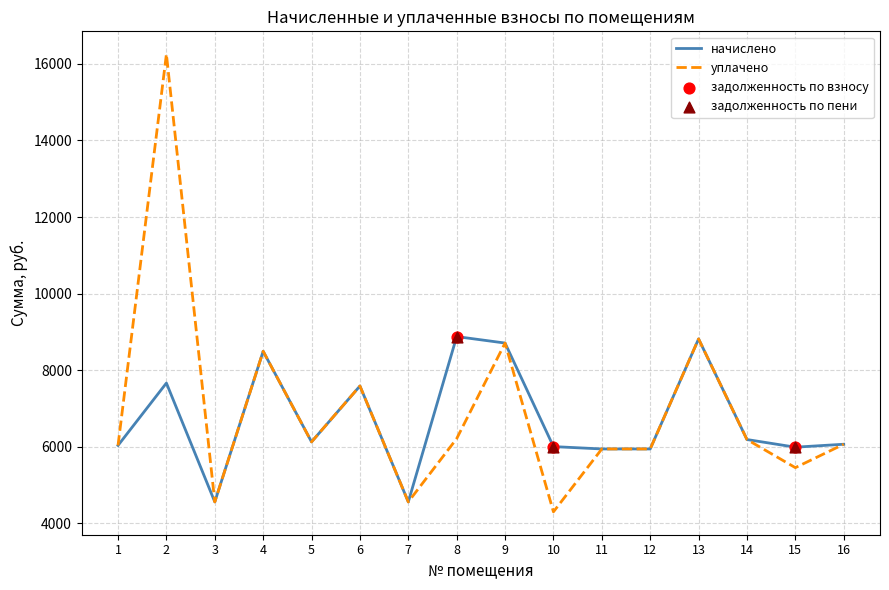

Which series has the largest total across all categories?

уплачено